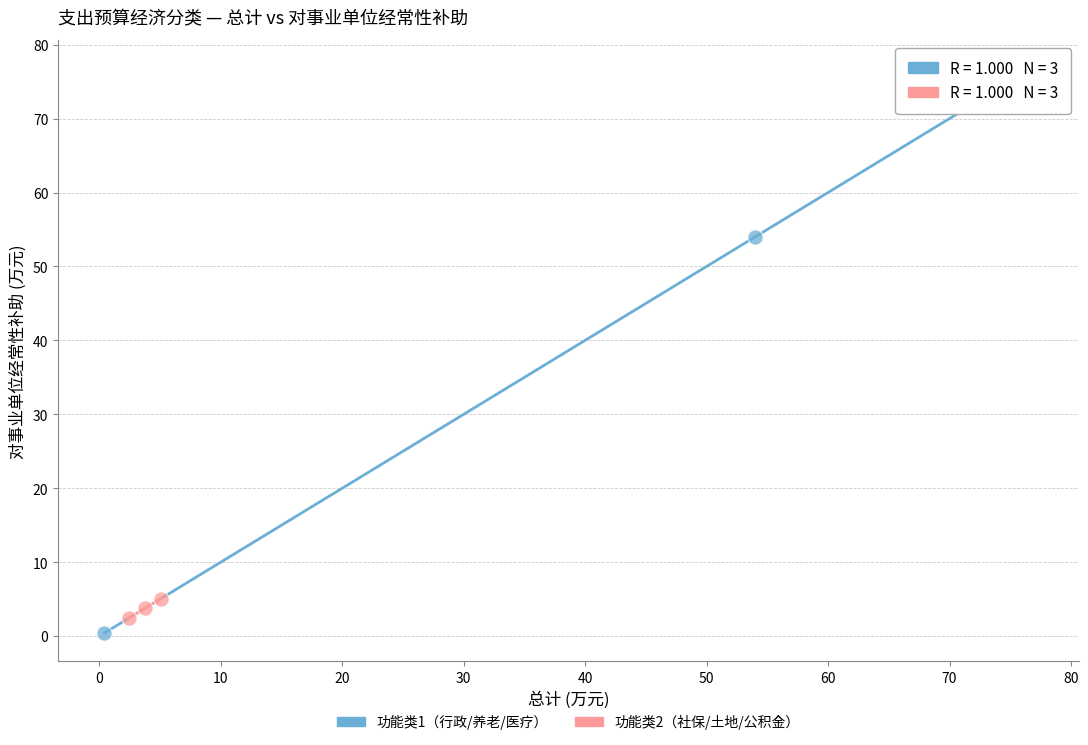

What are all the series names shown in the legend?

功能类1（行政/养老/医疗）, 功能类2（社保/土地/公积金）